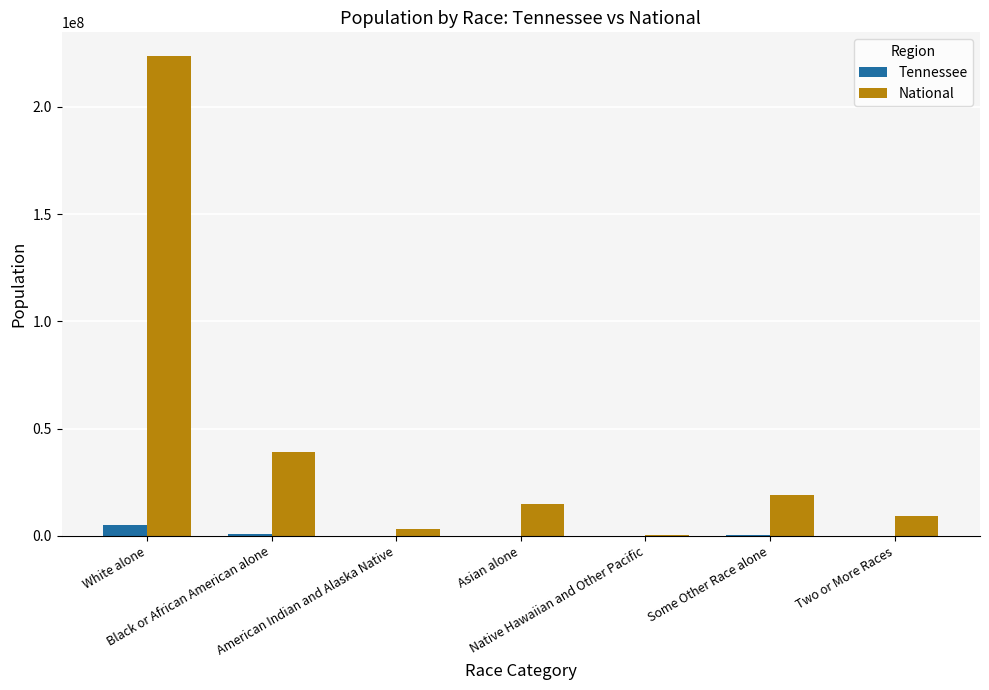

Which series has the largest total across all categories?

National